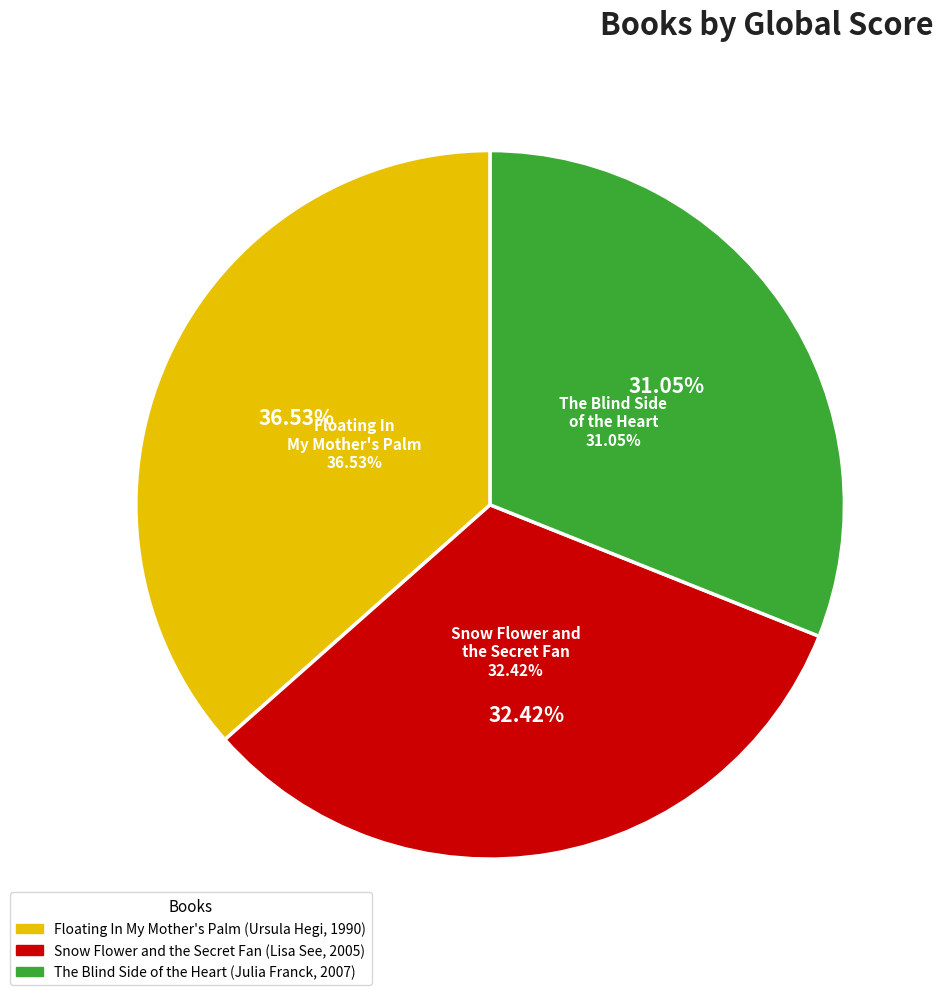

Which category has the smallest portion of the pie?

The Blind Side of the Heart